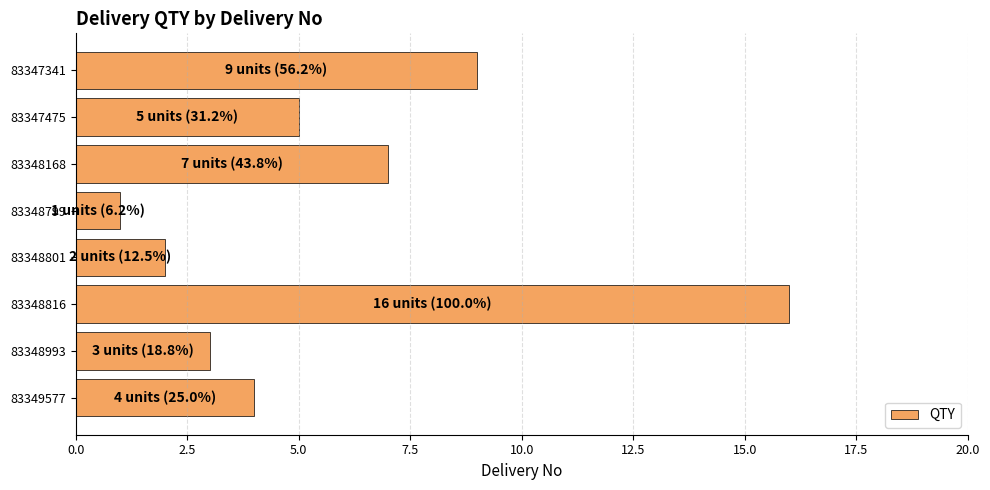

How many series are shown in this chart?

1